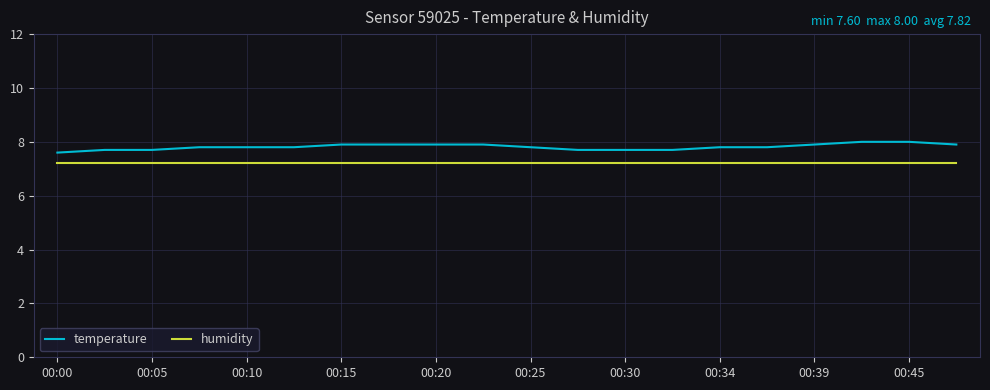

Does the chart display data point markers on the line(s)?

No